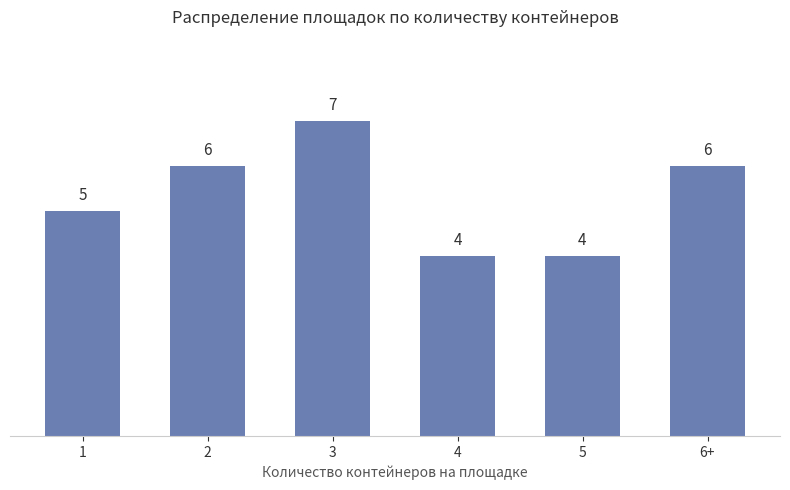

How many bars are there in total?

6